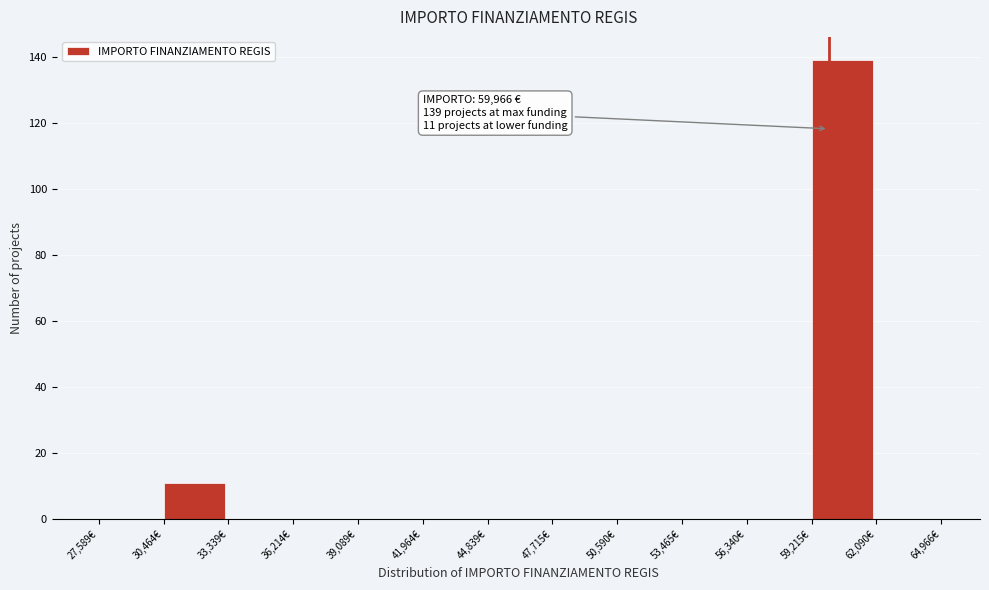

Which range on the x-axis has the tallest bar?

59000 to 62000